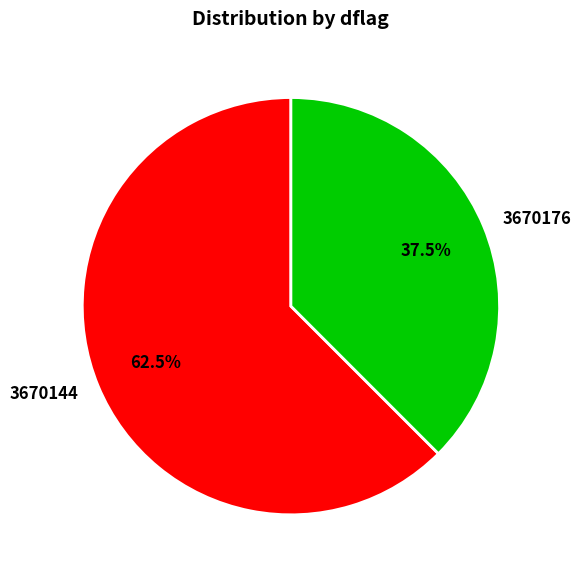

What is the majority slice?

3670144